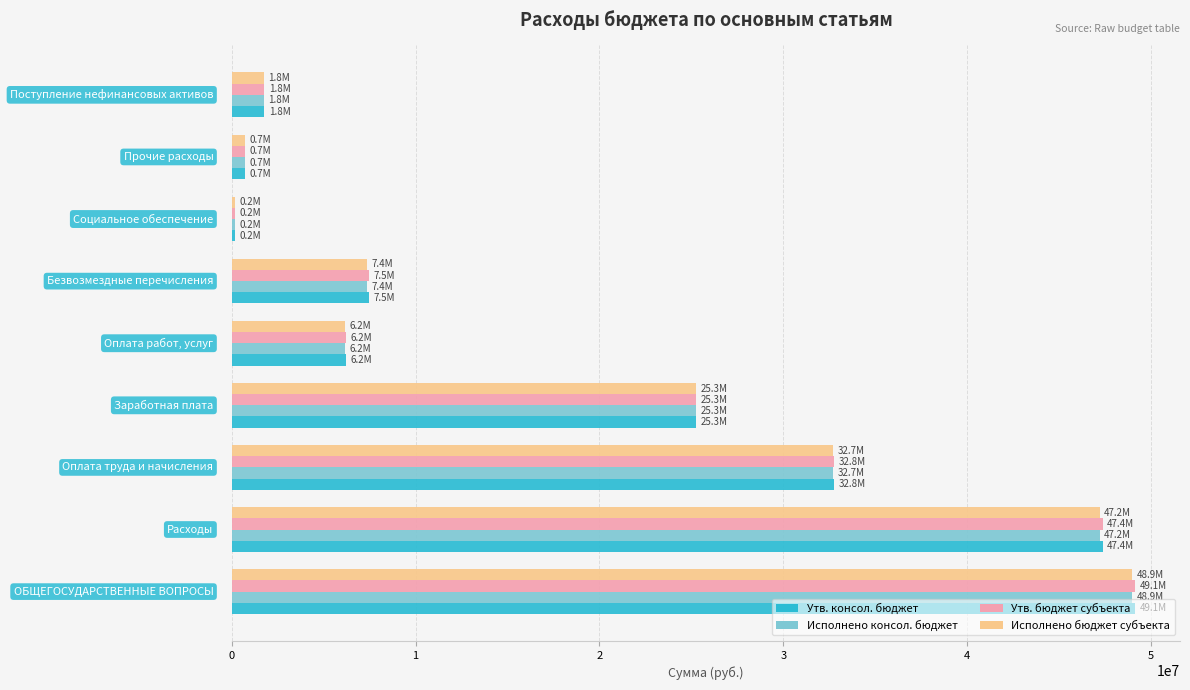

What is the difference between the second highest and minimum values in the Утв. бюджет субъекта series?

47172810.7